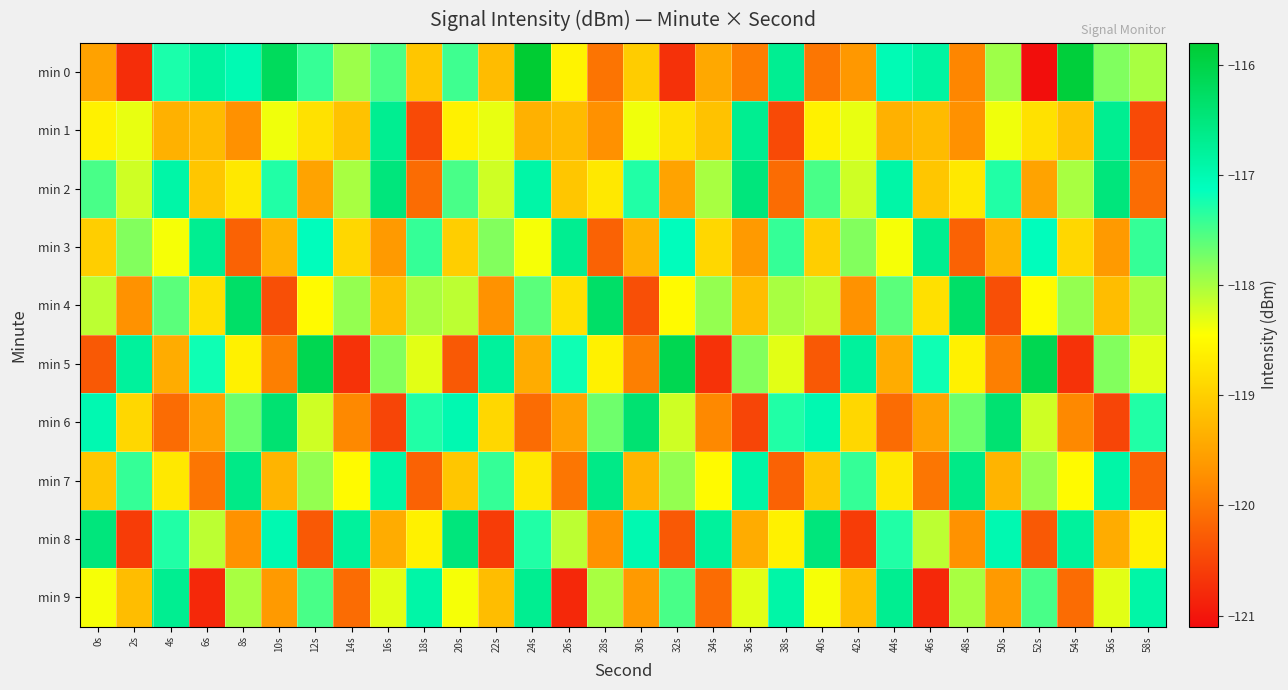

Reading left to right, what are all the values shown in this chart?

min 0: 0s=-119.5	2s=-120.8	4s=-117.3	6s=-116.8	8s=-117.0	10s=-116.2	12s=-117.4	14s=-117.9	16s=-117.5	18s=-119.1	20s=-117.5	22s=-119.2	24s=-115.8	26s=-118.6	28s=-120.0	30s=-119.0	32s=-120.7	34s=-119.4	36s=-119.9	38s=-116.7	40s=-120.0	42s=-119.6	44s=-117.0	46s=-116.9	48s=-119.8	50s=-118.0	52s=-121.1	54s=-115.9	56s=-117.8	58s=-118.0
min 1: 0s=-118.6	2s=-118.3	4s=-119.3	6s=-119.2	8s=-119.7	10s=-118.4	12s=-118.8	14s=-119.1	16s=-116.7	18s=-120.5	20s=-118.6	22s=-118.3	24s=-119.3	26s=-119.2	28s=-119.7	30s=-118.4	32s=-118.8	34s=-119.1	36s=-116.7	38s=-120.5	40s=-118.6	42s=-118.3	44s=-119.3	46s=-119.2	48s=-119.7	50s=-118.4	52s=-118.8	54s=-119.1	56s=-116.7	58s=-120.5
min 2: 0s=-117.5	2s=-118.2	4s=-116.9	6s=-119.1	8s=-118.7	10s=-117.3	12s=-119.5	14s=-118.0	16s=-116.5	18s=-120.1	20s=-117.5	22s=-118.2	24s=-116.9	26s=-119.1	28s=-118.7	30s=-117.3	32s=-119.5	34s=-118.0	36s=-116.5	38s=-120.1	40s=-117.5	42s=-118.2	44s=-116.9	46s=-119.1	48s=-118.7	50s=-117.3	52s=-119.5	54s=-118.0	56s=-116.5	58s=-120.1
min 3: 0s=-119.0	2s=-117.8	4s=-118.4	6s=-116.7	8s=-120.2	10s=-119.3	12s=-117.1	14s=-118.9	16s=-119.6	18s=-117.4	20s=-119.0	22s=-117.8	24s=-118.4	26s=-116.7	28s=-120.2	30s=-119.3	32s=-117.1	34s=-118.9	36s=-119.6	38s=-117.4	40s=-119.0	42s=-117.8	44s=-118.4	46s=-116.7	48s=-120.2	50s=-119.3	52s=-117.1	54s=-118.9	56s=-119.6	58s=-117.4
min 4: 0s=-118.1	2s=-119.7	4s=-117.6	6s=-118.8	8s=-116.3	10s=-120.4	12s=-118.5	14s=-117.9	16s=-119.2	18s=-118.0	20s=-118.1	22s=-119.7	24s=-117.6	26s=-118.8	28s=-116.3	30s=-120.4	32s=-118.5	34s=-117.9	36s=-119.2	38s=-118.0	40s=-118.1	42s=-119.7	44s=-117.6	46s=-118.8	48s=-116.3	50s=-120.4	52s=-118.5	54s=-117.9	56s=-119.2	58s=-118.0
min 5: 0s=-120.3	2s=-116.8	4s=-119.4	6s=-117.2	8s=-118.6	10s=-119.9	12s=-116.1	14s=-120.7	16s=-117.8	18s=-118.3	20s=-120.3	22s=-116.8	24s=-119.4	26s=-117.2	28s=-118.6	30s=-119.9	32s=-116.1	34s=-120.7	36s=-117.8	38s=-118.3	40s=-120.3	42s=-116.8	44s=-119.4	46s=-117.2	48s=-118.6	50s=-119.9	52s=-116.1	54s=-120.7	56s=-117.8	58s=-118.3
min 6: 0s=-117.0	2s=-118.9	4s=-120.1	6s=-119.5	8s=-117.7	10s=-116.4	12s=-118.2	14s=-119.8	16s=-120.5	18s=-117.3	20s=-117.0	22s=-118.9	24s=-120.1	26s=-119.5	28s=-117.7	30s=-116.4	32s=-118.2	34s=-119.8	36s=-120.5	38s=-117.3	40s=-117.0	42s=-118.9	44s=-120.1	46s=-119.5	48s=-117.7	50s=-116.4	52s=-118.2	54s=-119.8	56s=-120.5	58s=-117.3
min 7: 0s=-119.1	2s=-117.4	4s=-118.7	6s=-120.0	8s=-116.6	10s=-119.3	12s=-117.9	14s=-118.5	16s=-116.9	18s=-120.2	20s=-119.1	22s=-117.4	24s=-118.7	26s=-120.0	28s=-116.6	30s=-119.3	32s=-117.9	34s=-118.5	36s=-116.9	38s=-120.2	40s=-119.1	42s=-117.4	44s=-118.7	46s=-120.0	48s=-116.6	50s=-119.3	52s=-117.9	54s=-118.5	56s=-116.9	58s=-120.2
min 8: 0s=-116.5	2s=-120.6	4s=-117.3	6s=-118.1	8s=-119.7	10s=-117.0	12s=-120.3	14s=-116.8	16s=-119.4	18s=-118.6	20s=-116.5	22s=-120.6	24s=-117.3	26s=-118.1	28s=-119.7	30s=-117.0	32s=-120.3	34s=-116.8	36s=-119.4	38s=-118.6	40s=-116.5	42s=-120.6	44s=-117.3	46s=-118.1	48s=-119.7	50s=-117.0	52s=-120.3	54s=-116.8	56s=-119.4	58s=-118.6
min 9: 0s=-118.4	2s=-119.2	4s=-116.7	6s=-120.8	8s=-118.0	10s=-119.6	12s=-117.5	14s=-120.1	16s=-118.3	18s=-116.9	20s=-118.4	22s=-119.2	24s=-116.7	26s=-120.8	28s=-118.0	30s=-119.6	32s=-117.5	34s=-120.1	36s=-118.3	38s=-116.9	40s=-118.4	42s=-119.2	44s=-116.7	46s=-120.8	48s=-118.0	50s=-119.6	52s=-117.5	54s=-120.1	56s=-118.3	58s=-116.9